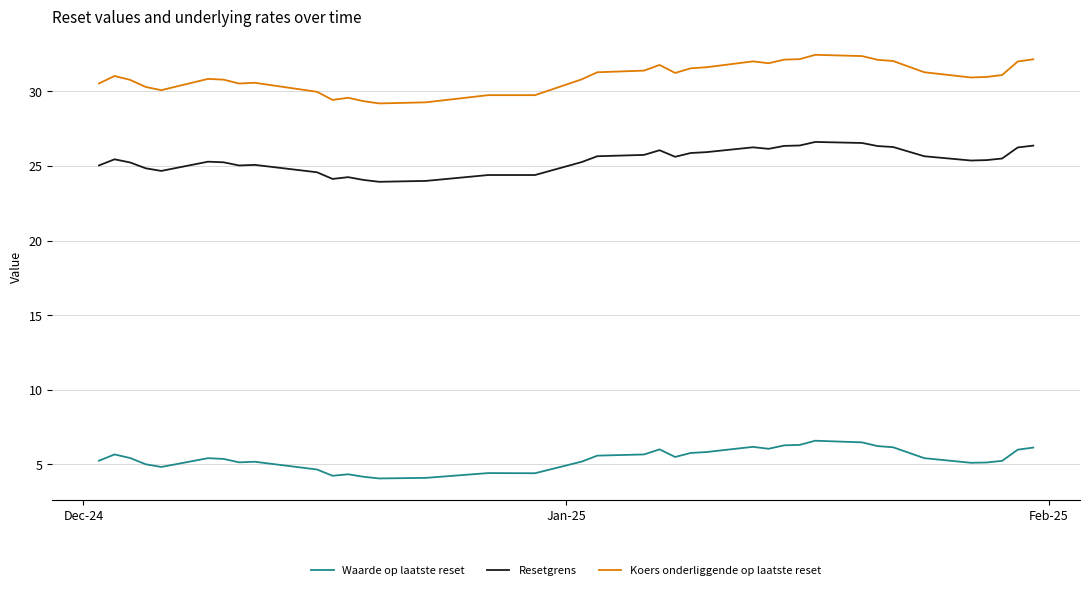

True or false: Resetgrens and Koers onderliggende op laatste reset intersect in this chart.

False